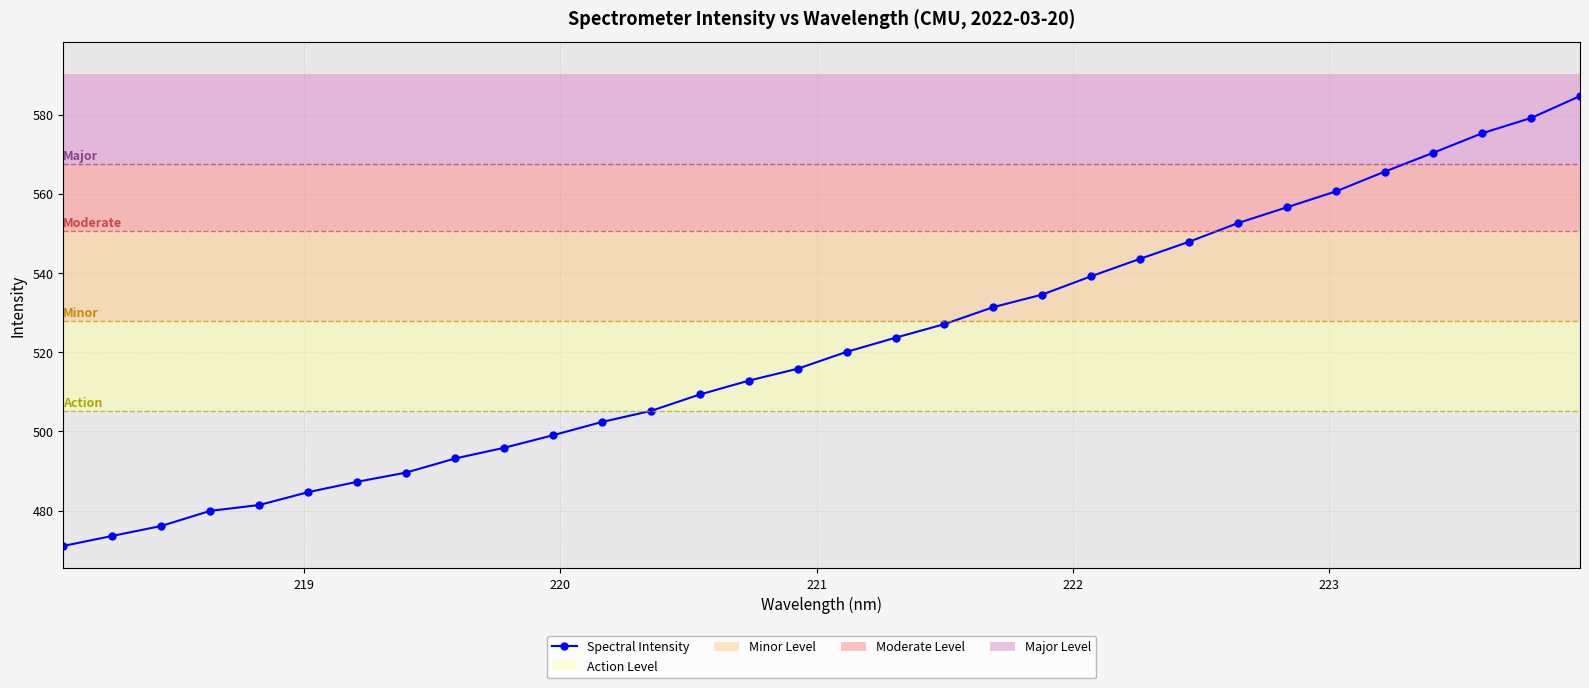

What is the greatest value displayed?

584.7